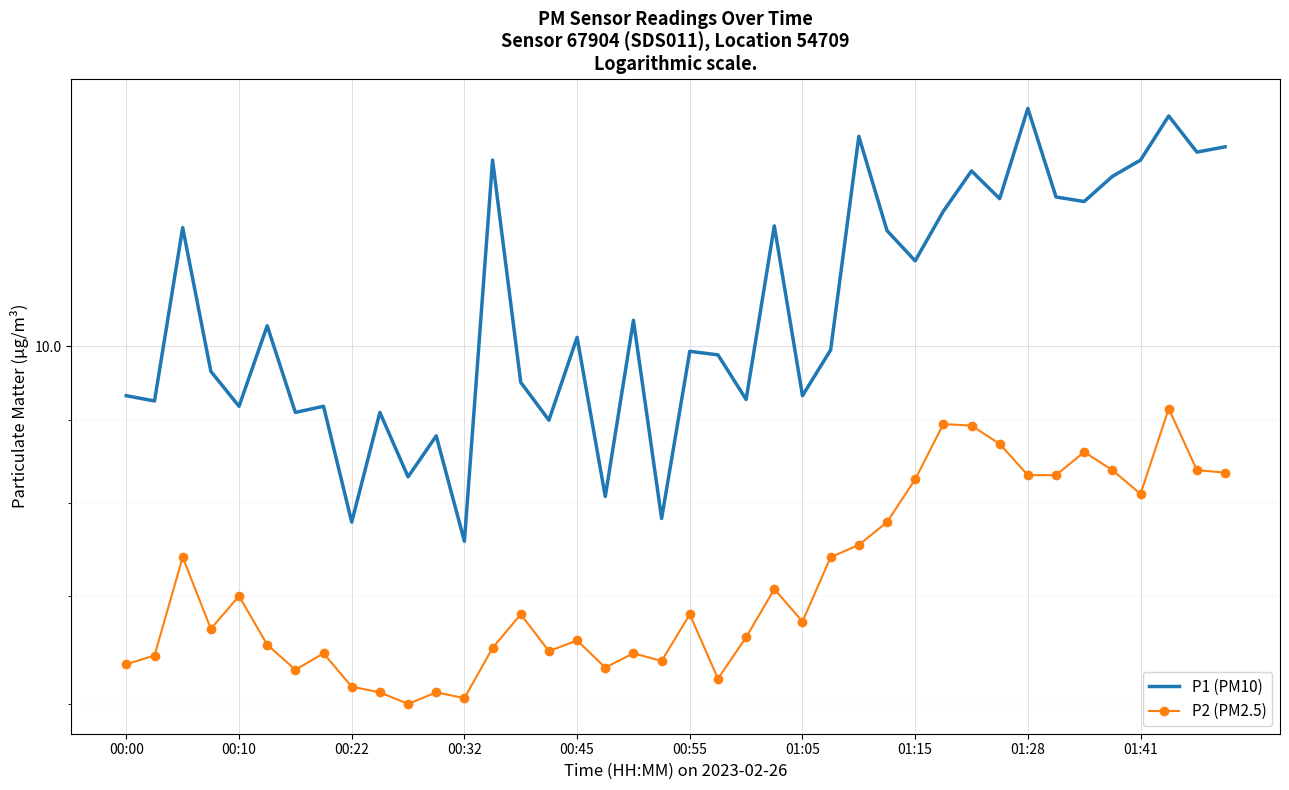

What is the sum of all P2 (PM2.5) values?

287.7